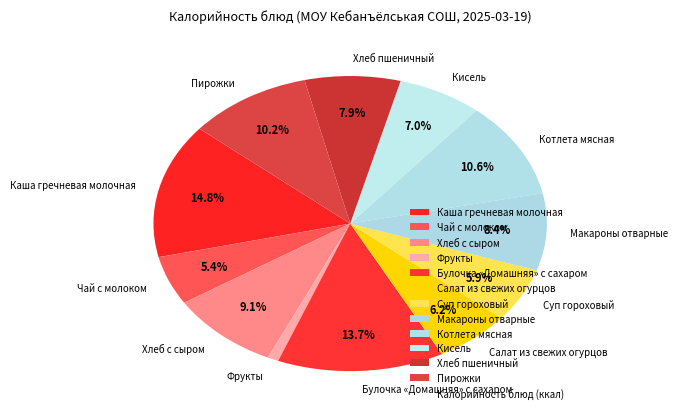

To the nearest percent, what is the difference between the largest and smallest slice percentages?

14%